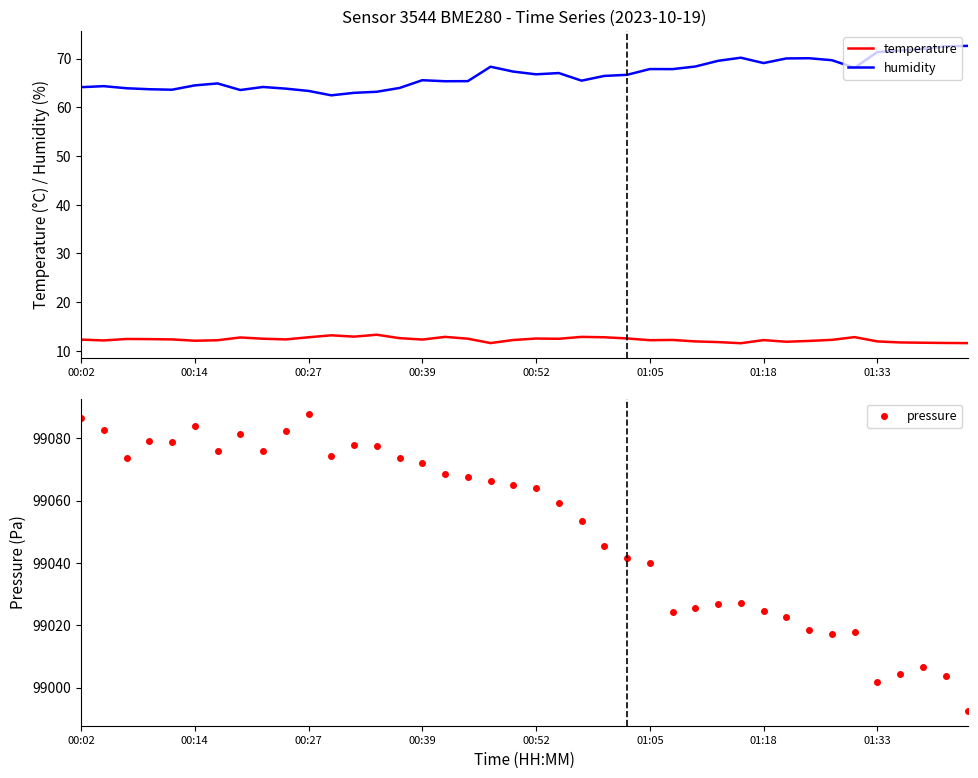

Is it true that pressure equals 43118.6 at 14?

False